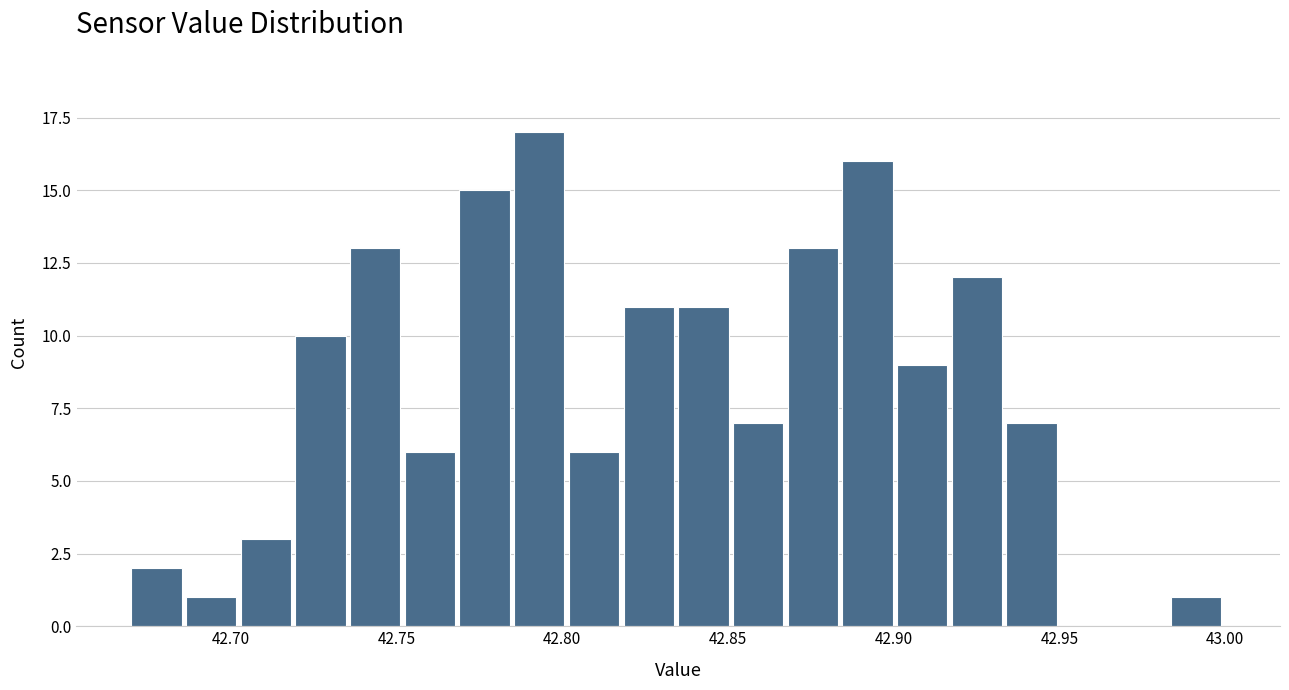

Read against the x-axis, roughly where is the centre of the tallest bar?

42.795